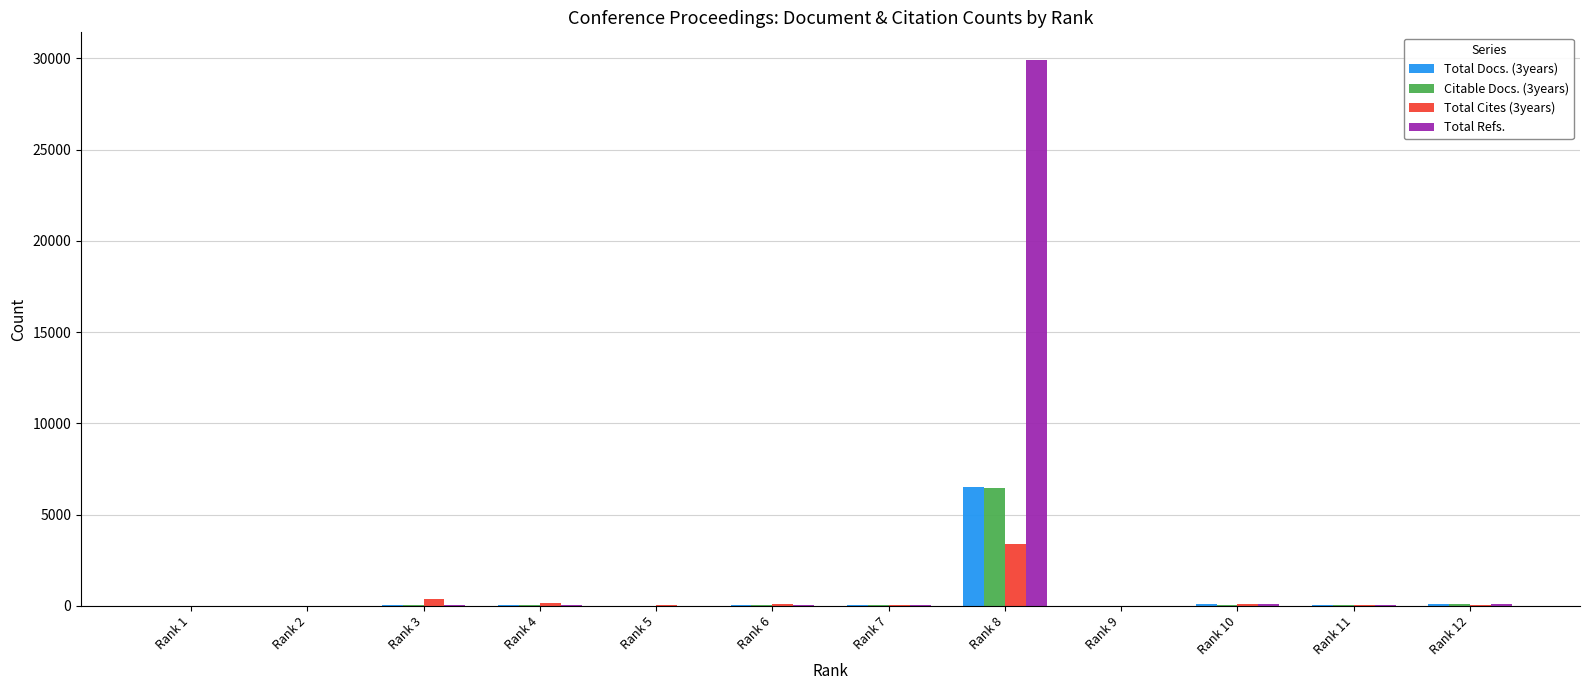

True or false: Total Refs. has a value of 5 at Rank 9.

True